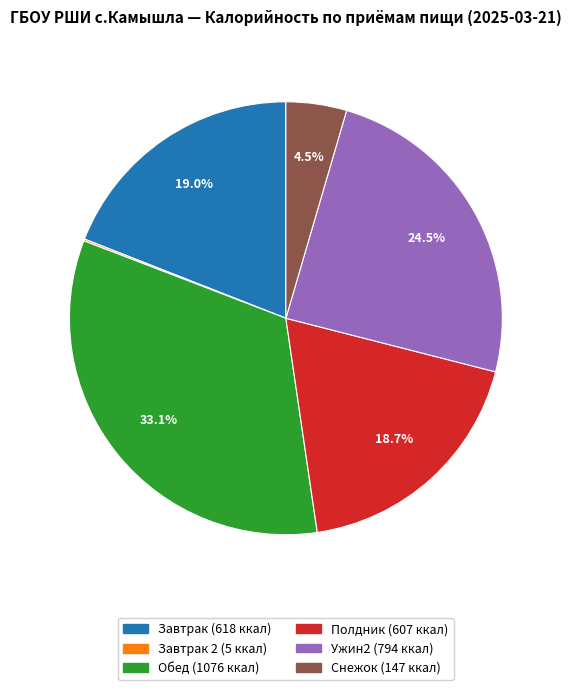

To the nearest percent, what is the difference between the largest and smallest slice percentages?

33%